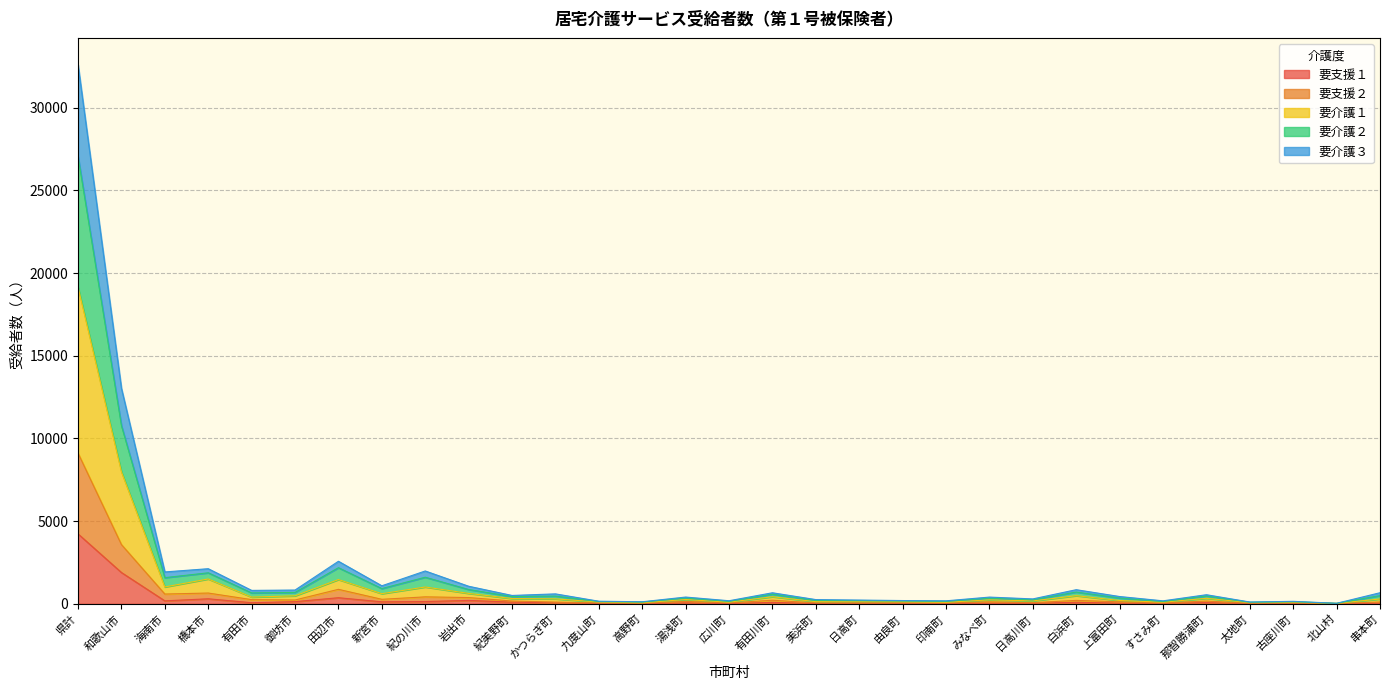

What is the maximum value shown in the chart?

32586